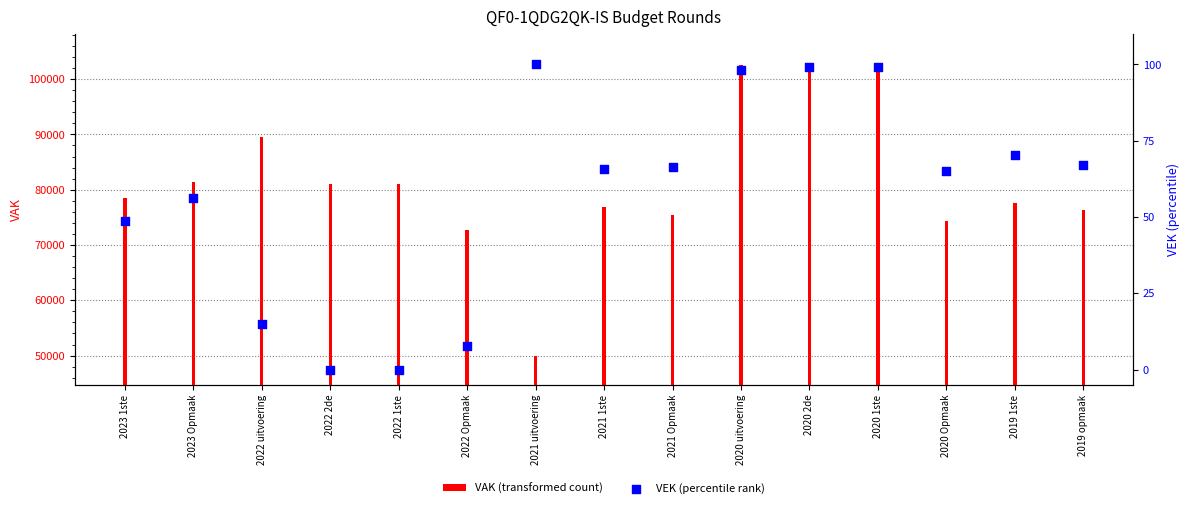

Is the value of VEK (percentile rank) at 2022 Opmaak greater than the value of VAK (transformed count) at 2021 Opmaak?

No